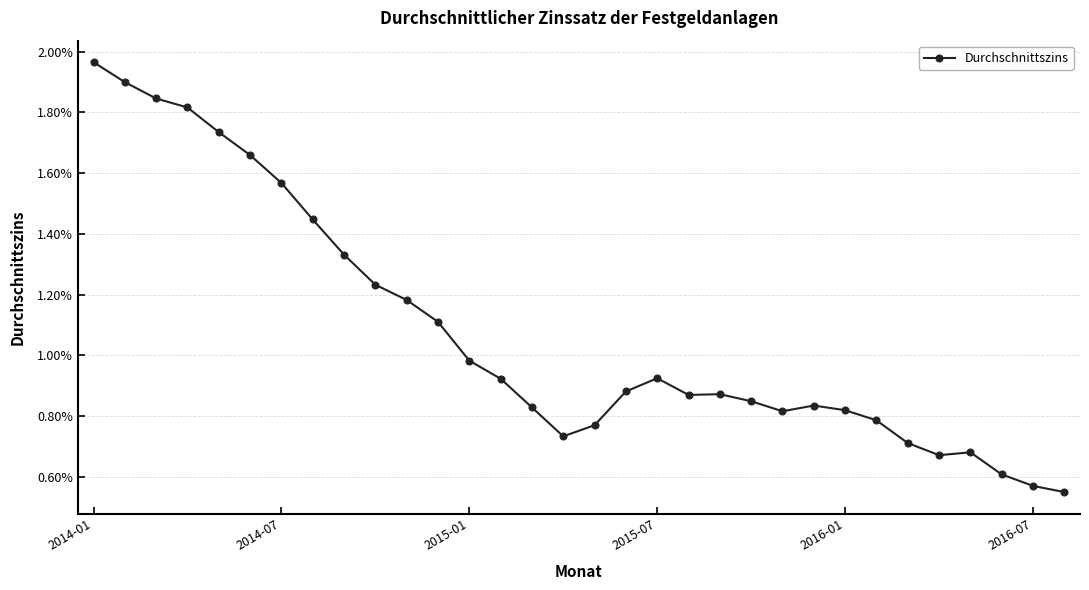

How many values are between 0 and 1?

32